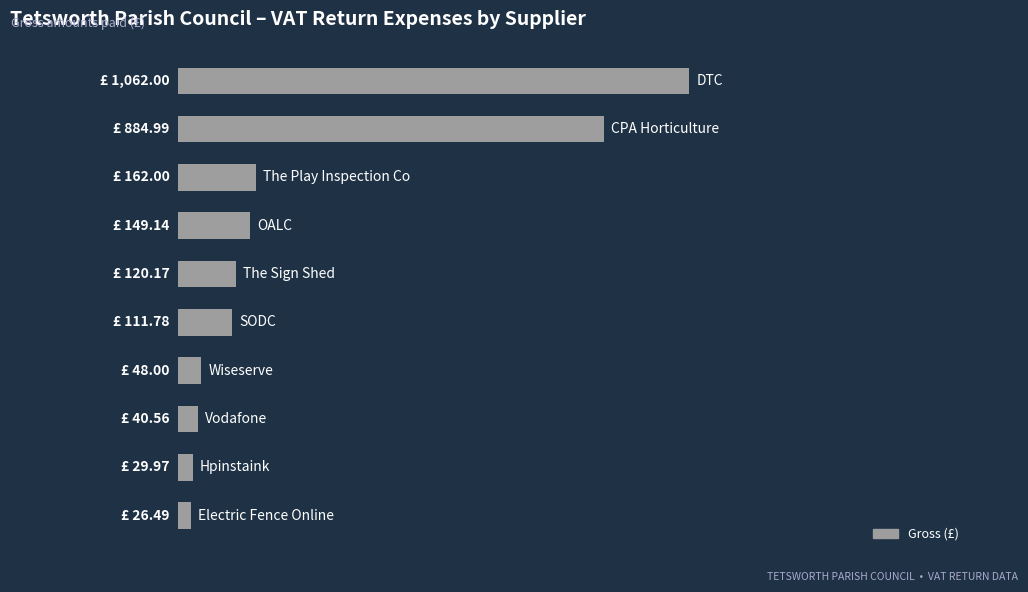

Are the bars horizontal?

Yes